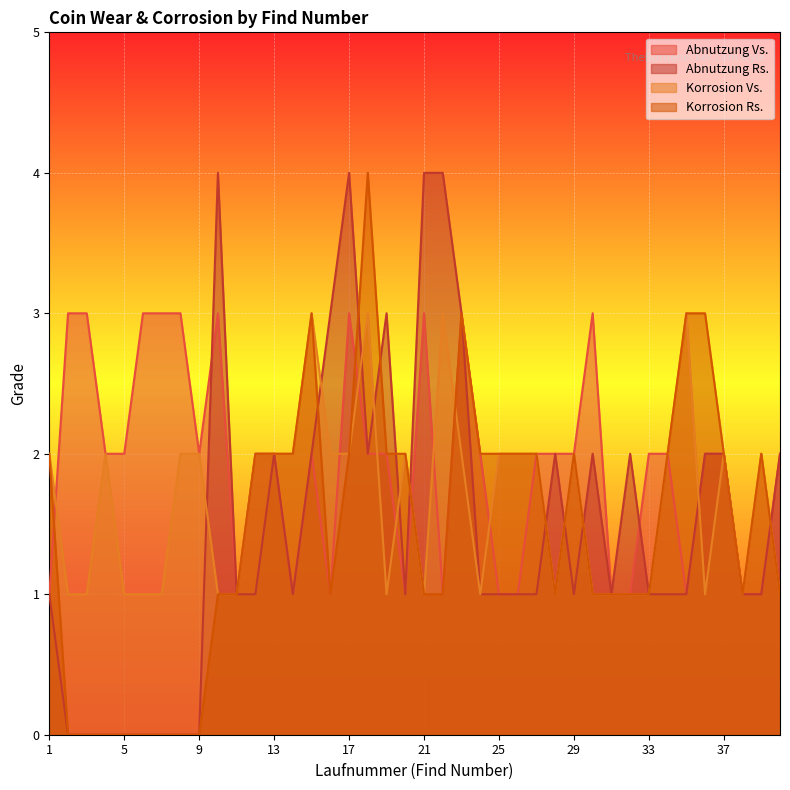

Rank the series by their maximum value, from highest to lowest.

Abnutzung Rs., Korrosion Rs., Abnutzung Vs., Korrosion Vs.